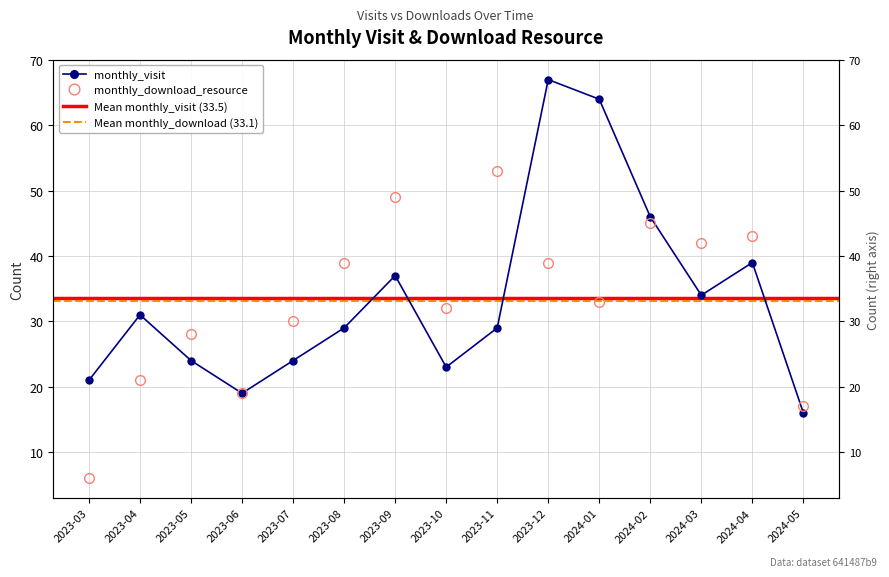

How many data points in monthly_visit are above 29?

7